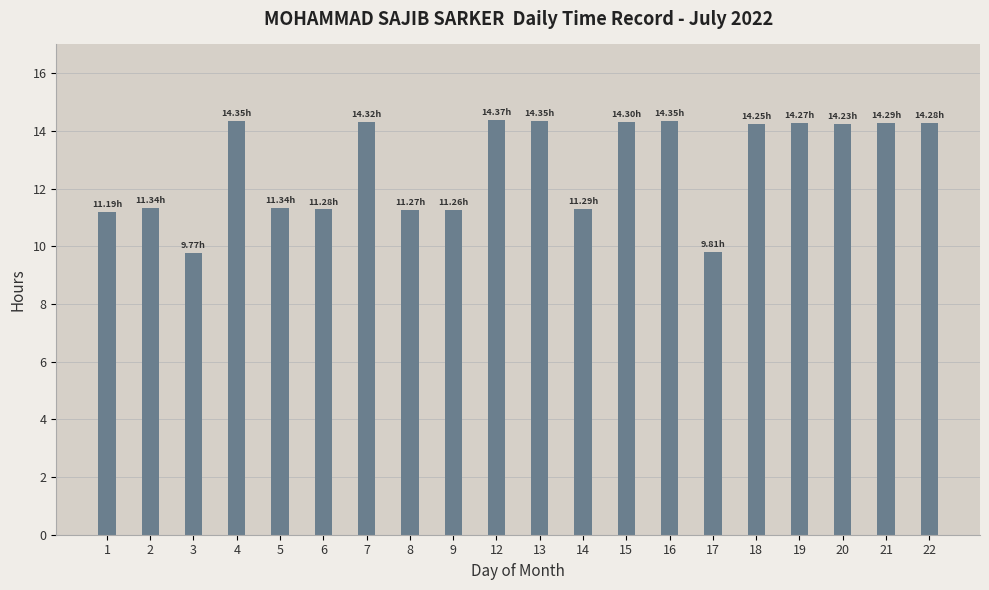

What is the average value?

12.8